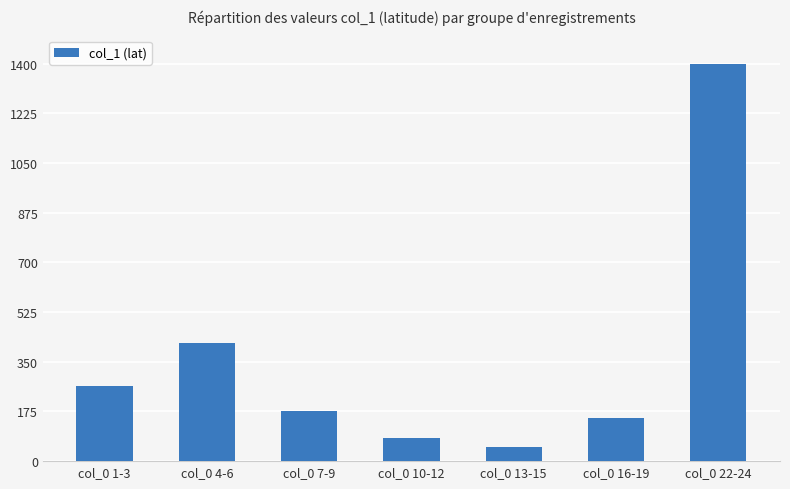

How many values exceed 176?

4